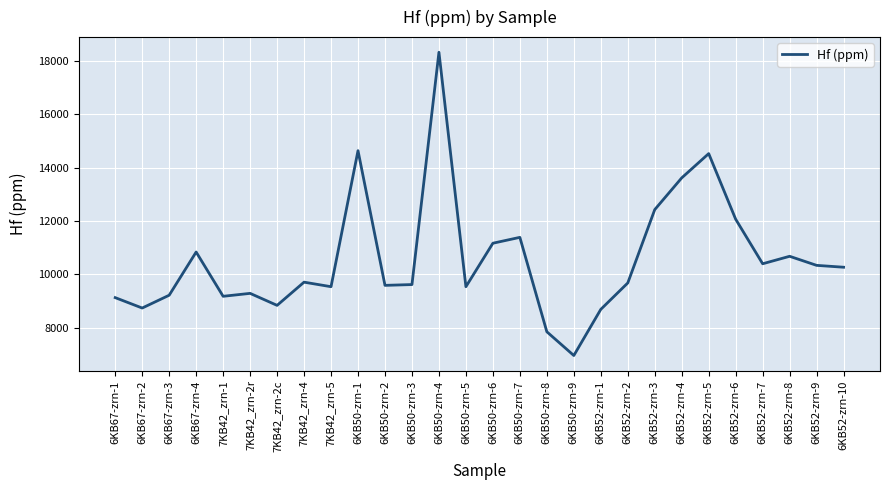

The value at 6KB50-zrn-5 is 12837. True or false?

False